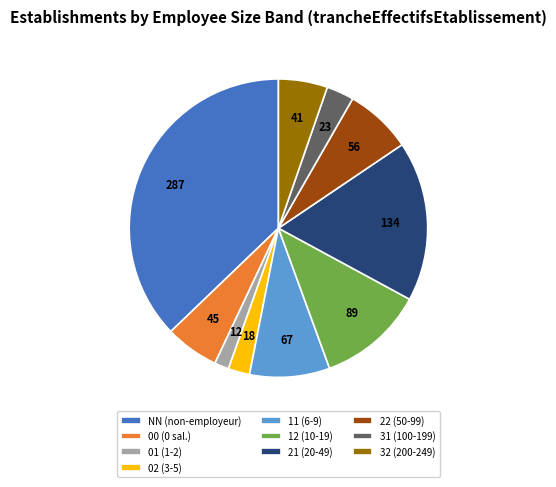

Rank the categories by value from highest to lowest.

NN, 21, 12, 11, 22, 00, 32, 31, 02, 01